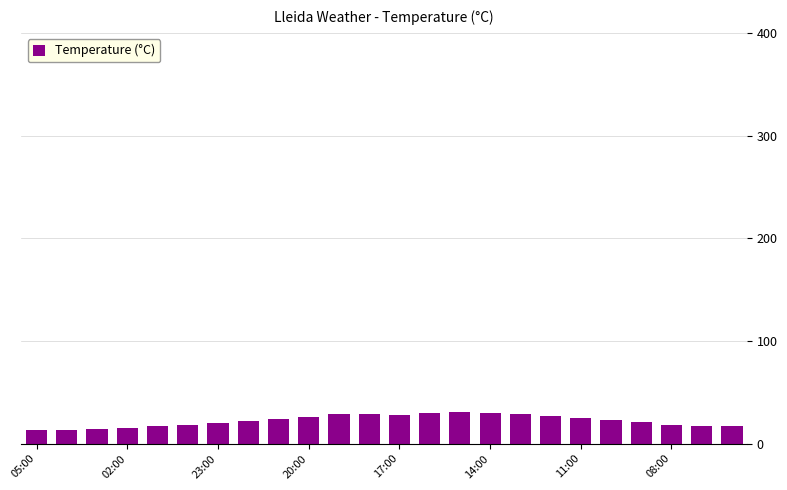

What is the greatest value displayed?

30.9